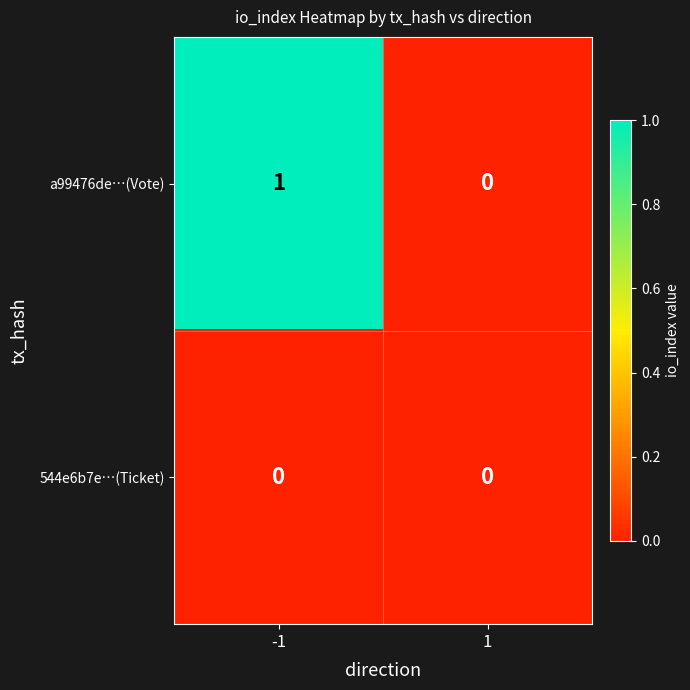

List the series in order of their peak value, lowest first.

544e6b7e…(Ticket), a99476de…(Vote)